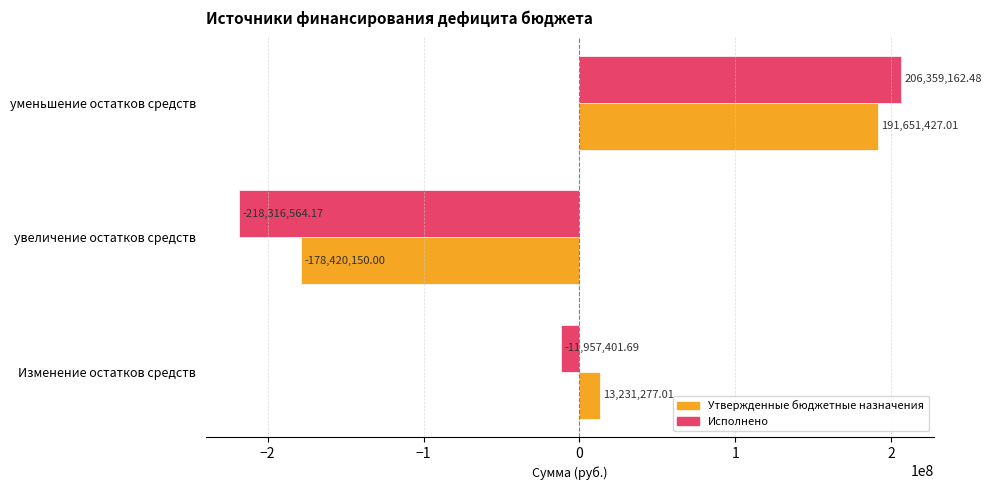

Which category has the lowest value across all series?

увеличение остатков средств